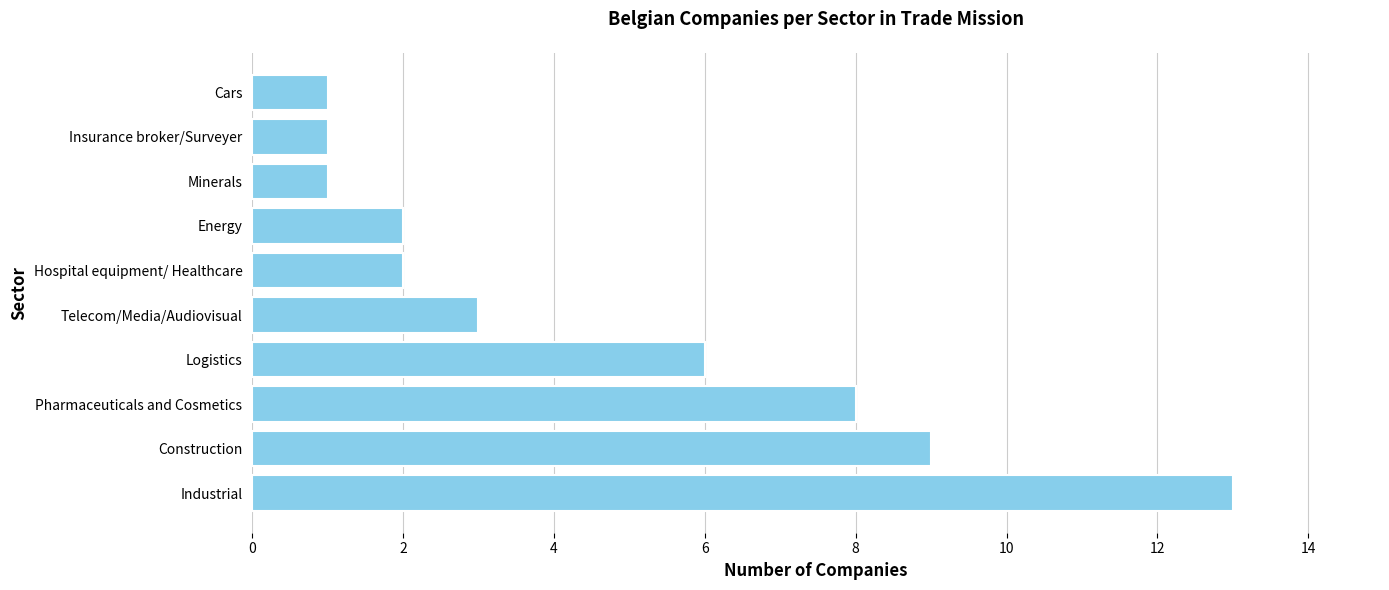

Reading bottom to top, transcribe all the data shown in this chart.

Industrial=13	Construction=9	Pharmaceuticals and Cosmetics=8	Logistics=6	Telecom/Media/Audiovisual=3	Hospital equipment/ Healthcare=2	Energy=2	Minerals=1	Insurance broker/Surveyer=1	Cars=1